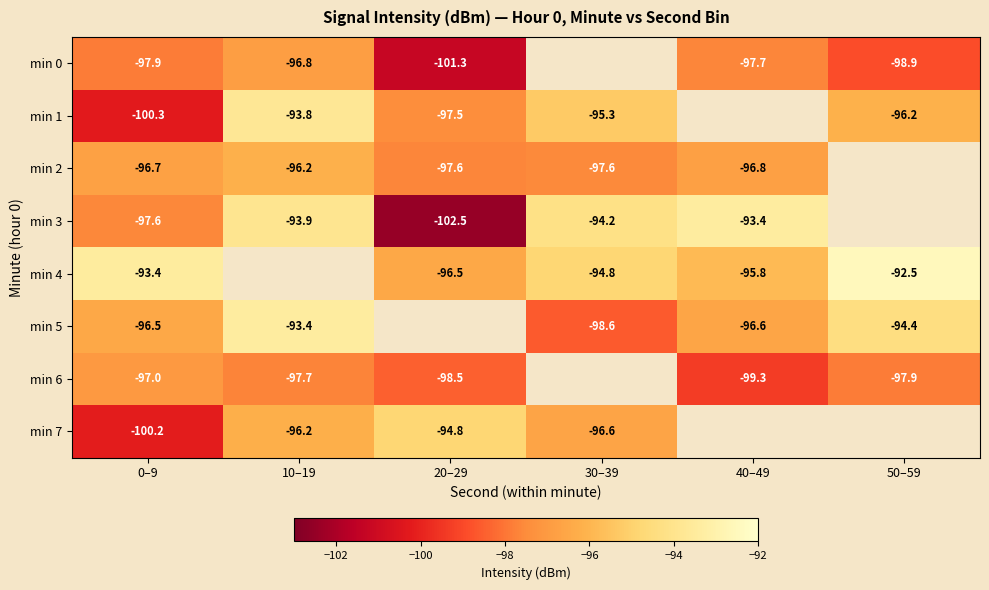

Is the value of min 6 at 40–49 greater than the value of min 2 at 40–49?

No